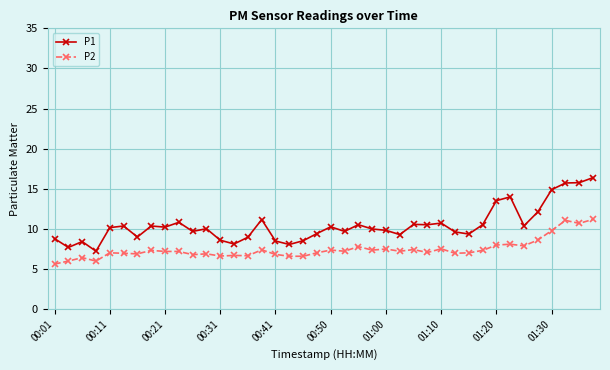

Which series has the largest total across all categories?

P1